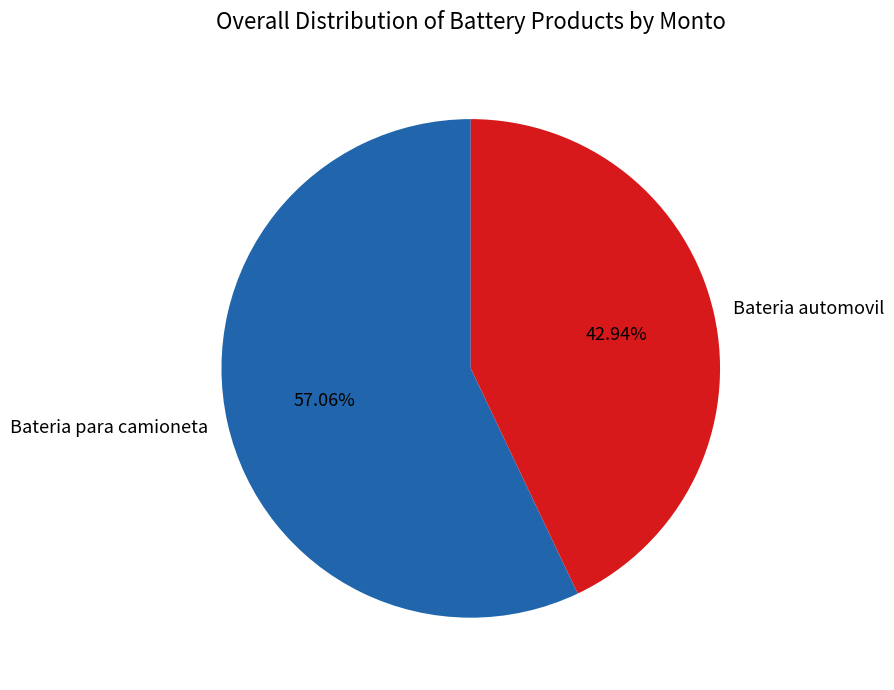

Is there any slice that represents more than half of the pie?

Yes